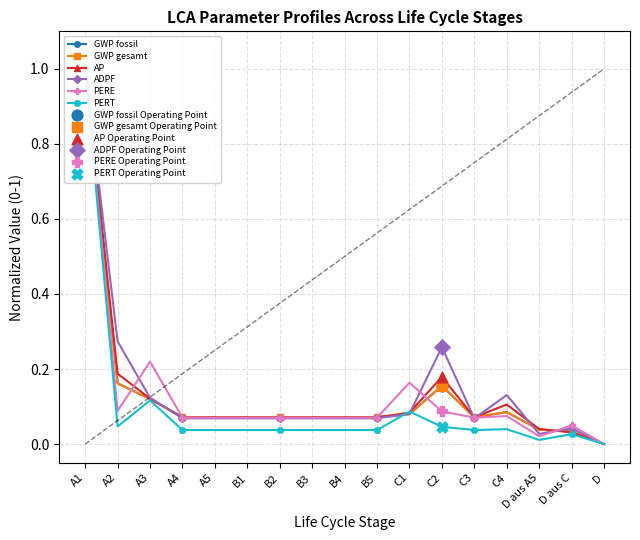

What are all the series names shown in the legend?

GWP fossil, GWP gesamt, AP, ADPF, PERE, PERT